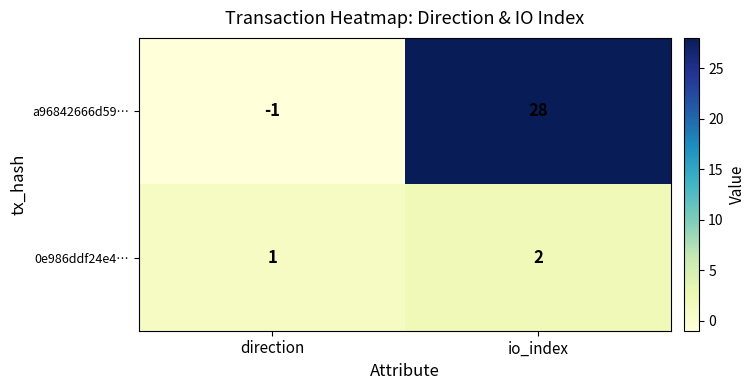

The value of a96842666d59… at io_index is 6. True or false?

False